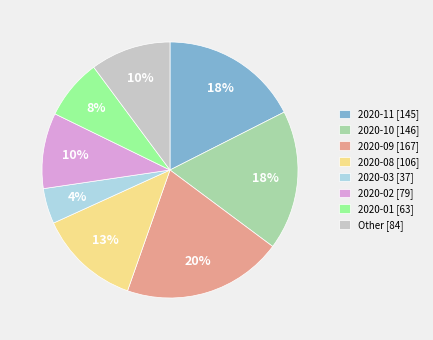

Does any single category account for the majority?

No